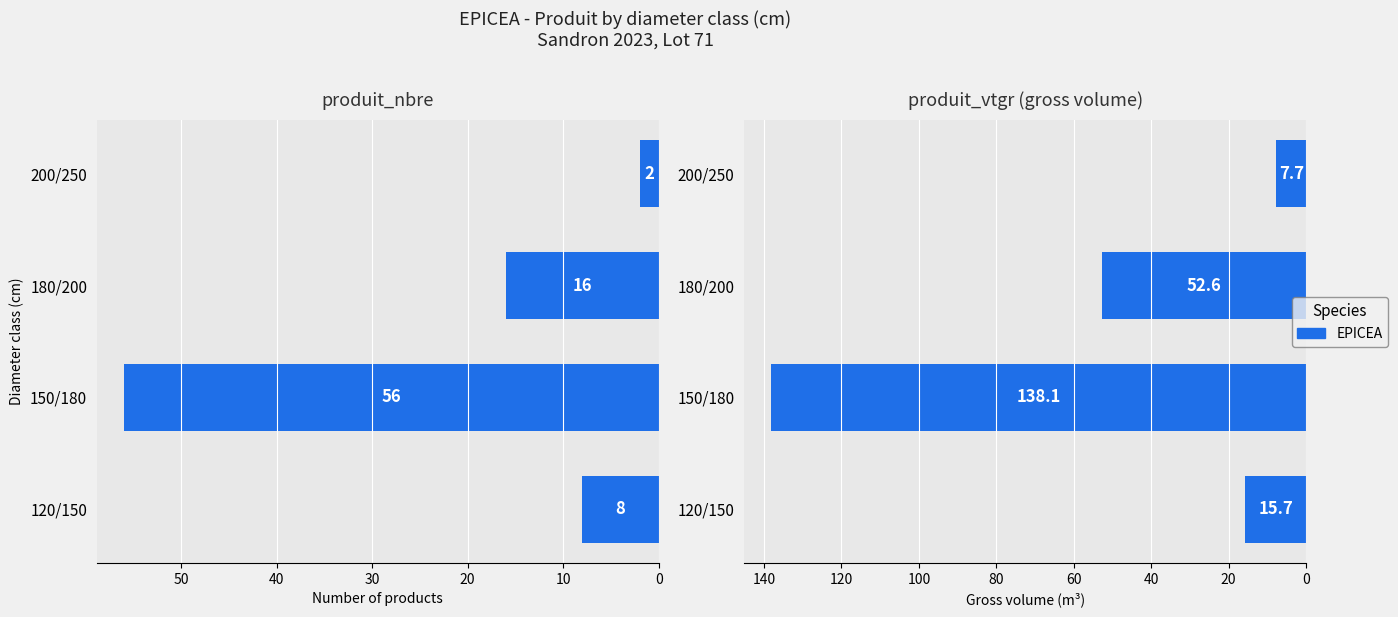

Which series has the largest range (max minus min)?

produit_vtgr